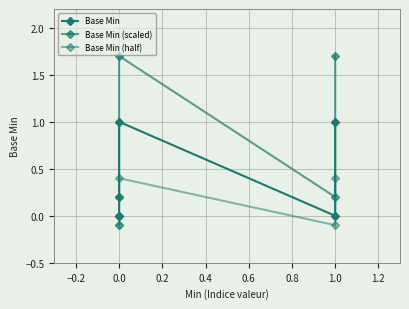

The Base Min (scaled) series shows 0.1 at 0.0. True or false?

False